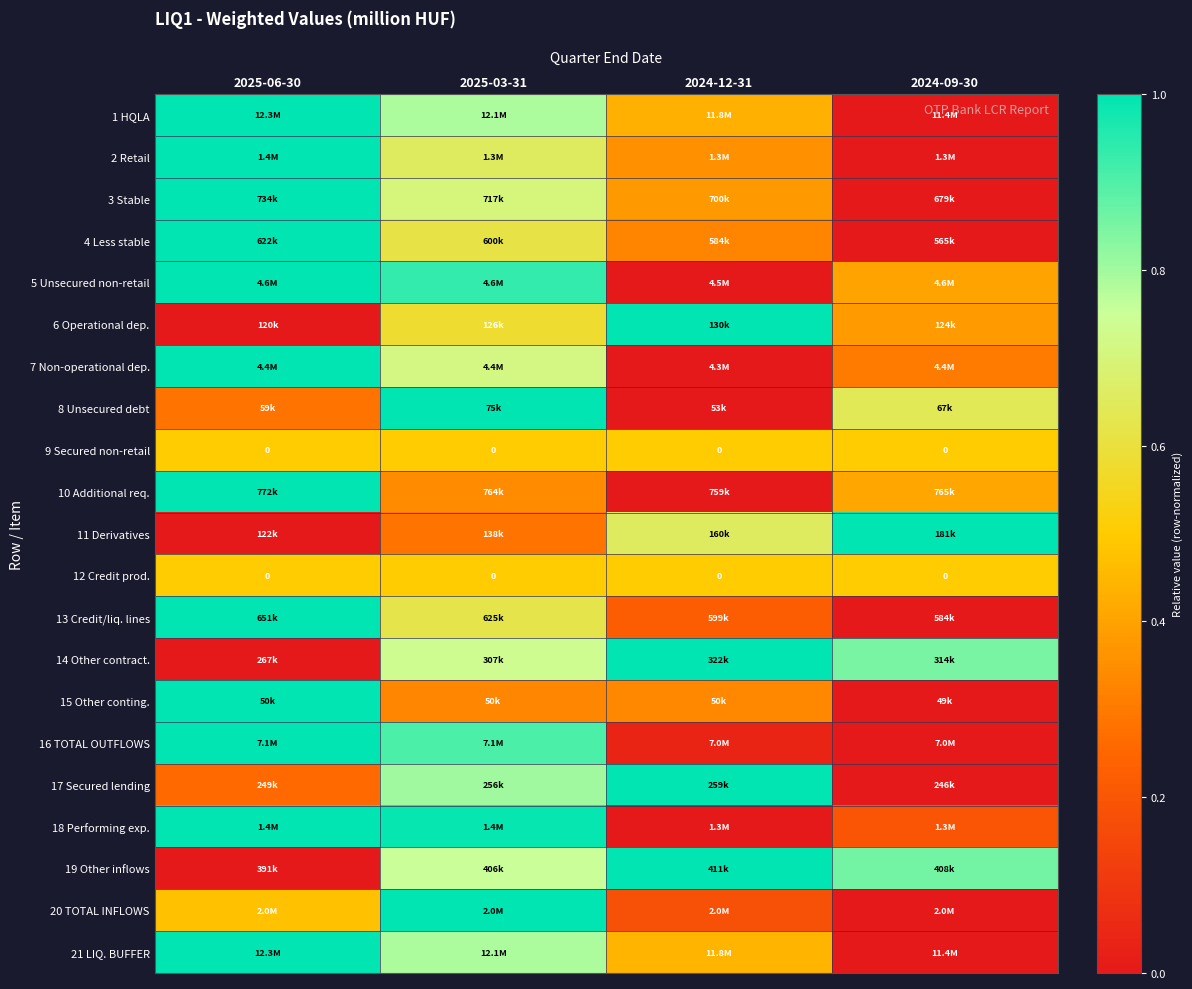

How many 17 Secured lending values are between 0 and 1?

4